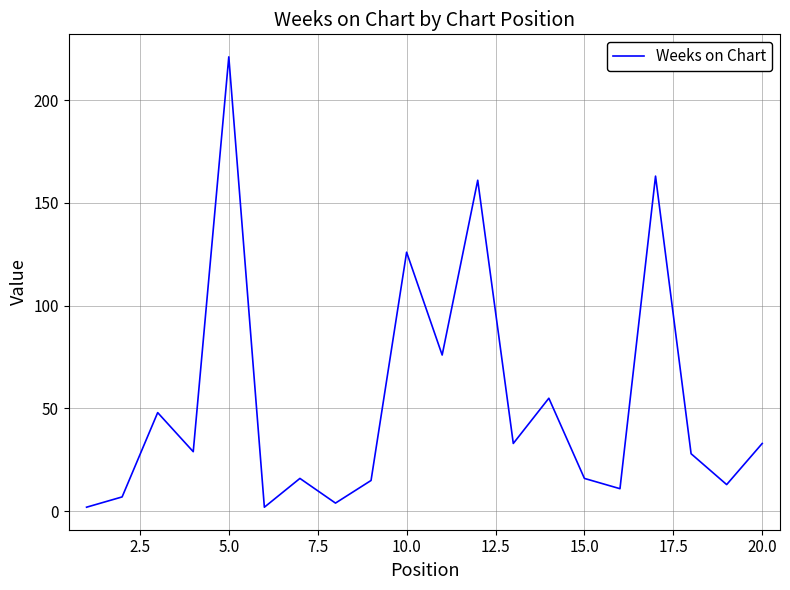

Count the number of data series in this chart.

1